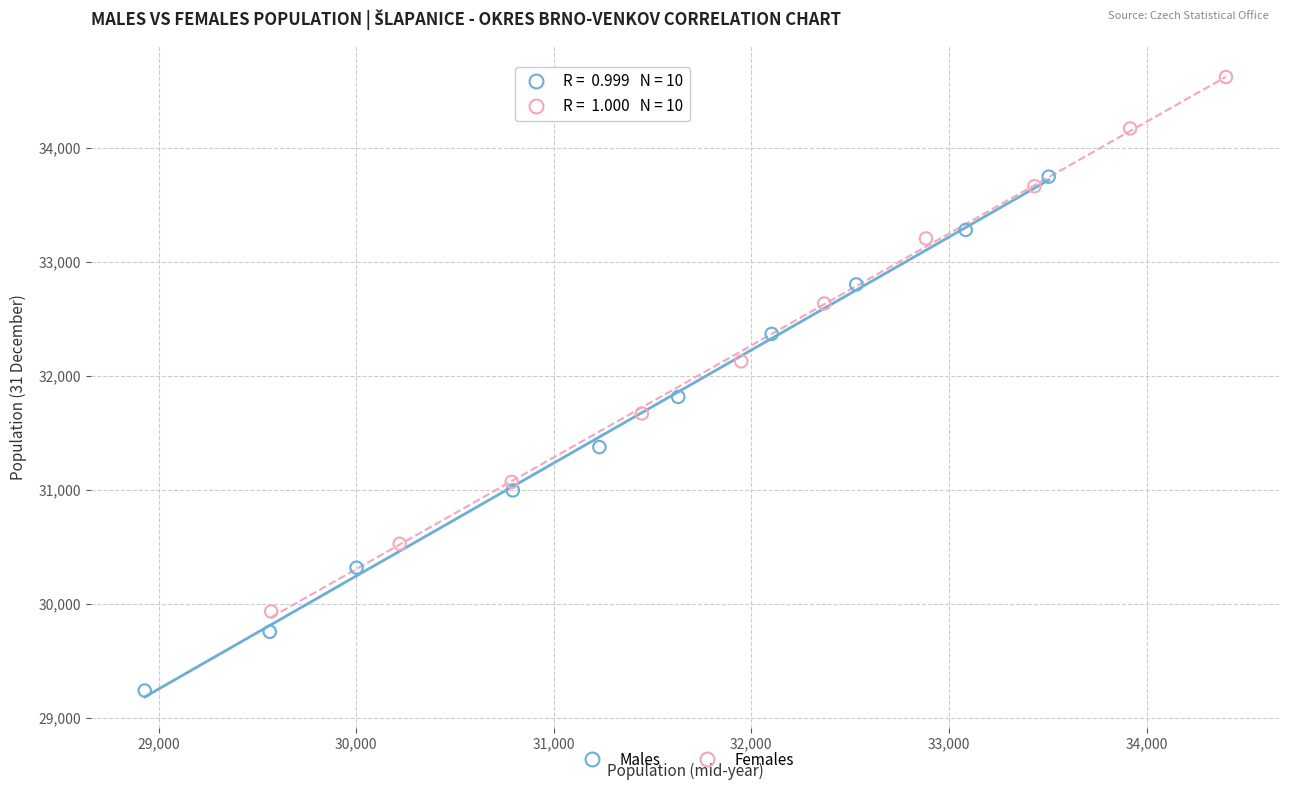

Which series has the widest spread of Y values?

Females